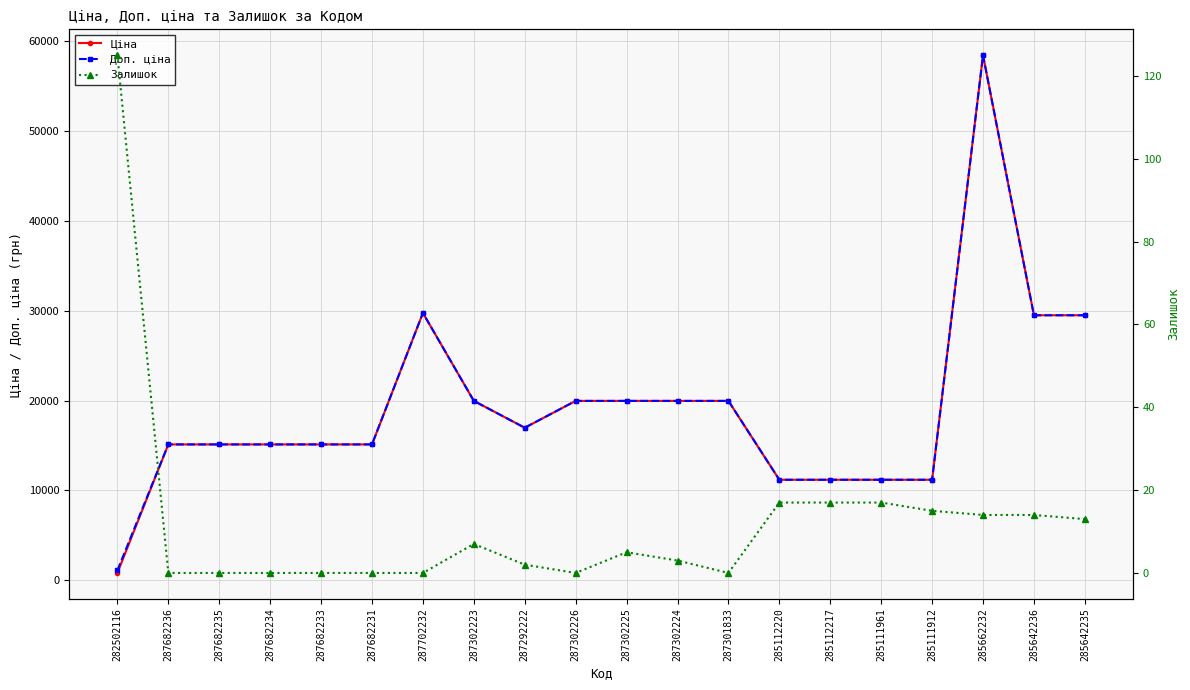

List the series in order of their peak value, highest first.

Ціна, Доп. ціна, Залишок